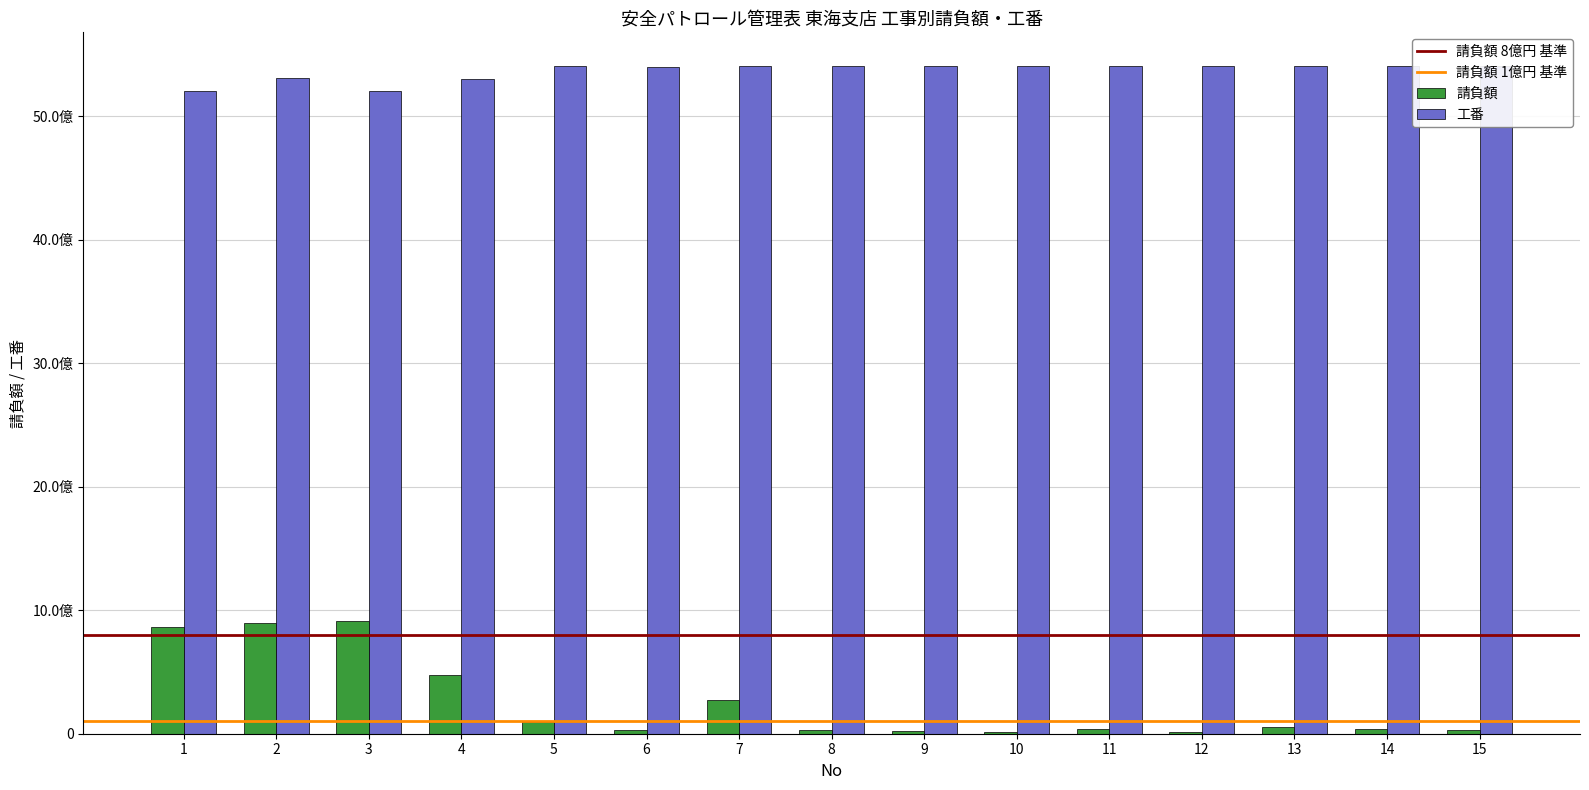

True or false: 工番 has a value of 5407139001 at 15.

True